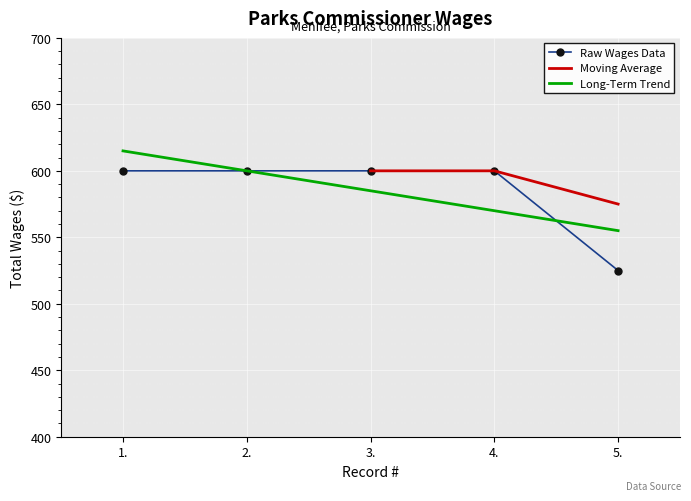

The value at 1. is 927. True or false?

False